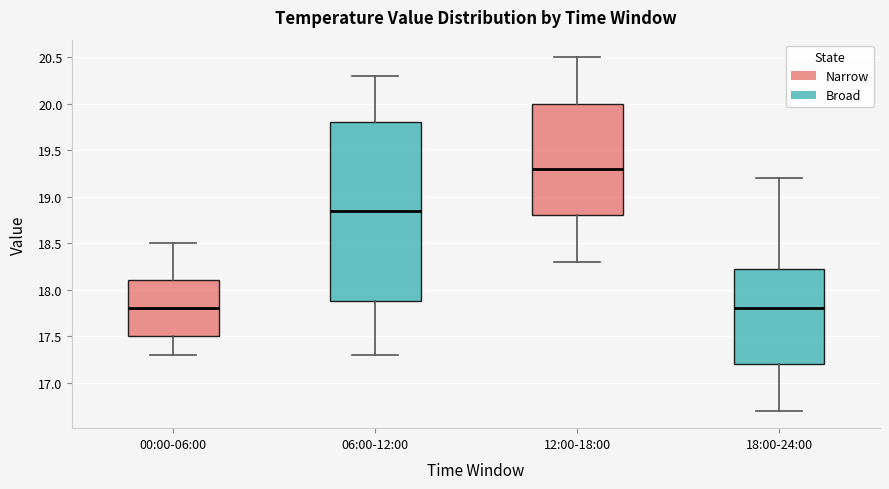

Which box is the tallest, from its lower edge to its upper edge?

06:00-12:00